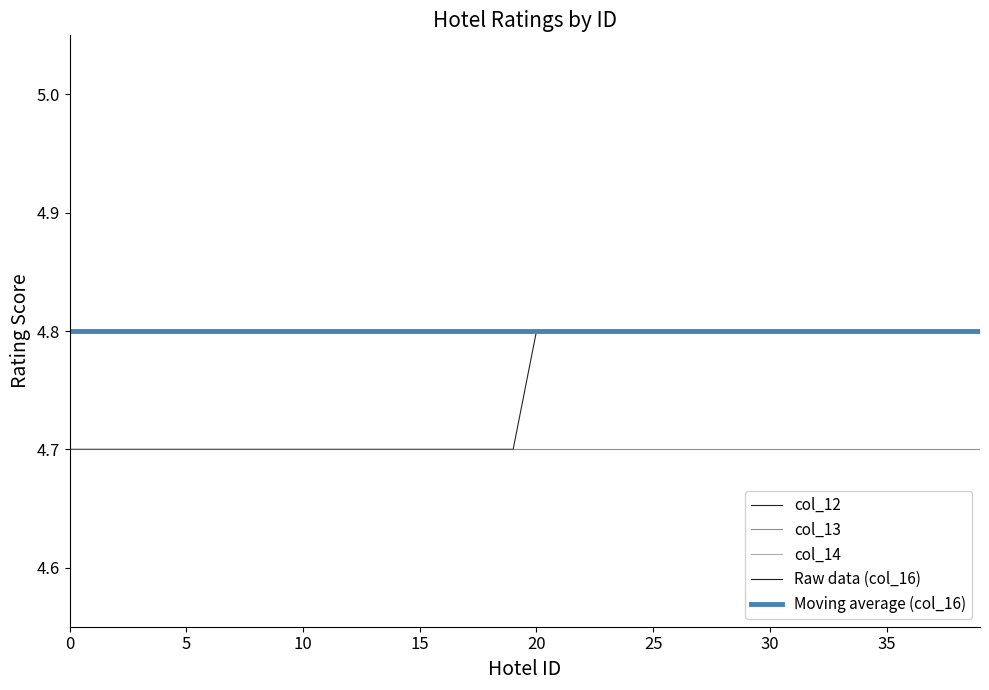

Does the chart have visible grid lines?

No